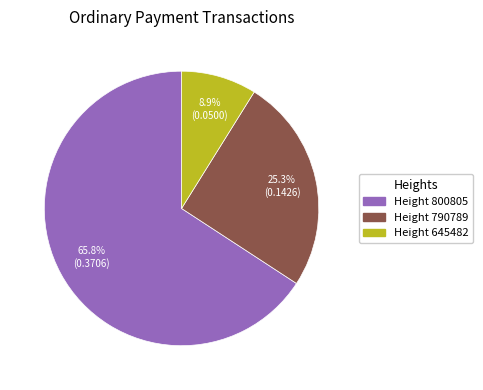

To the nearest percent, what is the difference between the largest and smallest slice percentages?

57%